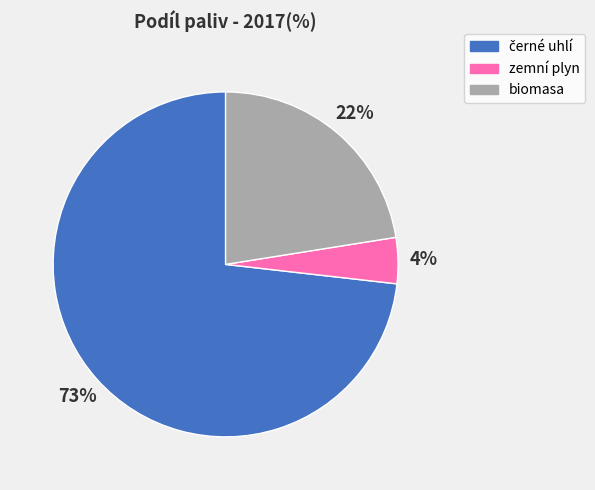

What percentage is the biomasa slice, to the nearest percent?

22%